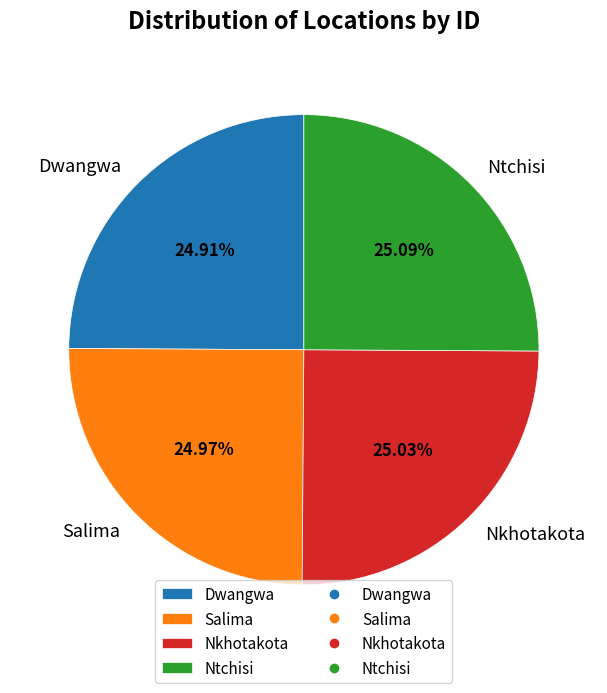

How many segments does this pie chart have?

4